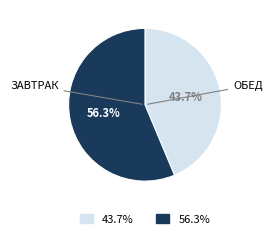

Does any single category account for the majority?

Yes